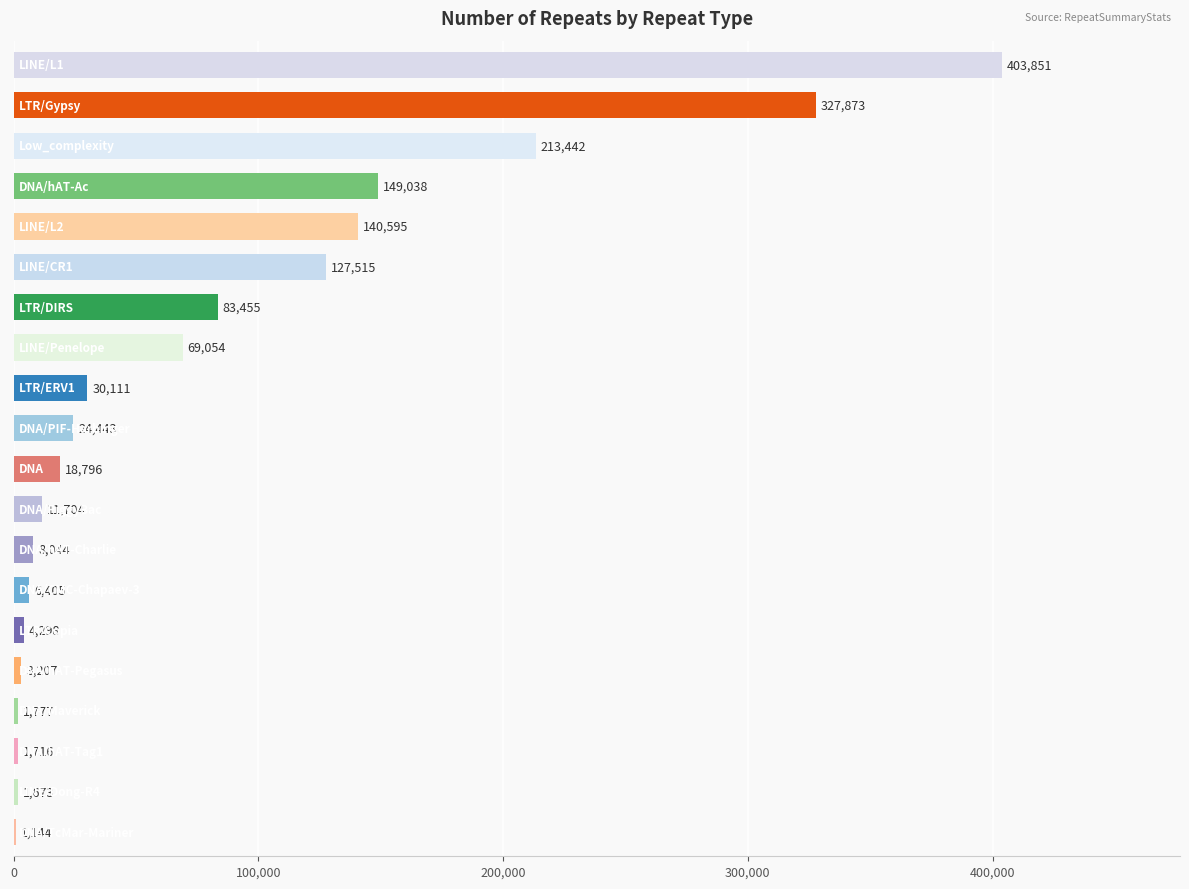

What is the maximum value shown in the chart?

403851